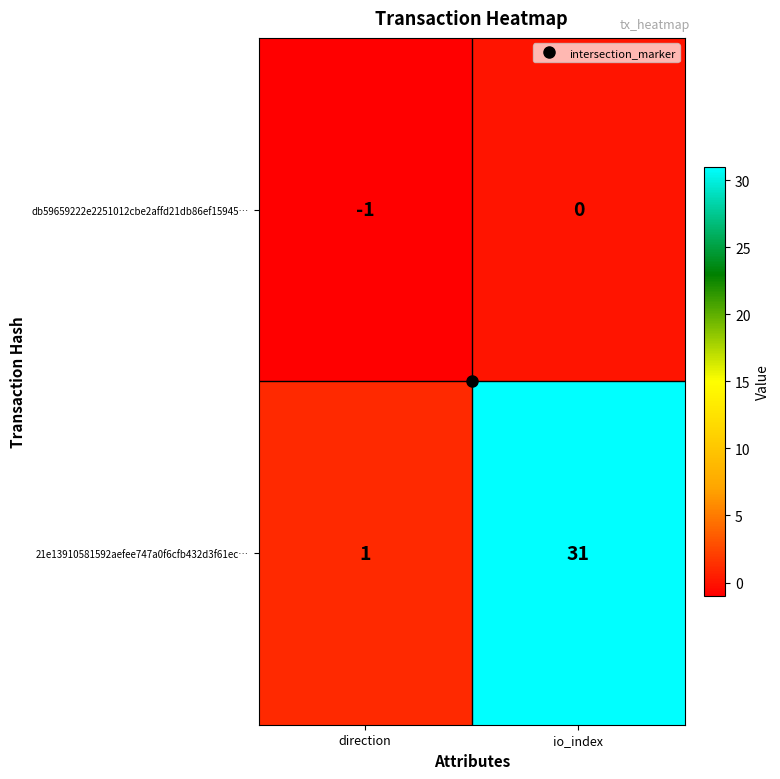

What is the maximum value for 21e13910581592aefee747a0f6cfb432d3f61ec…?

31